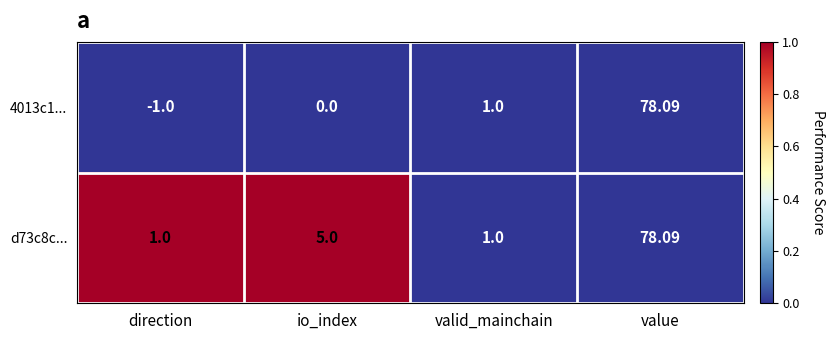

Is the value of 4013c1... at direction greater than the value of d73c8c... at io_index?

No